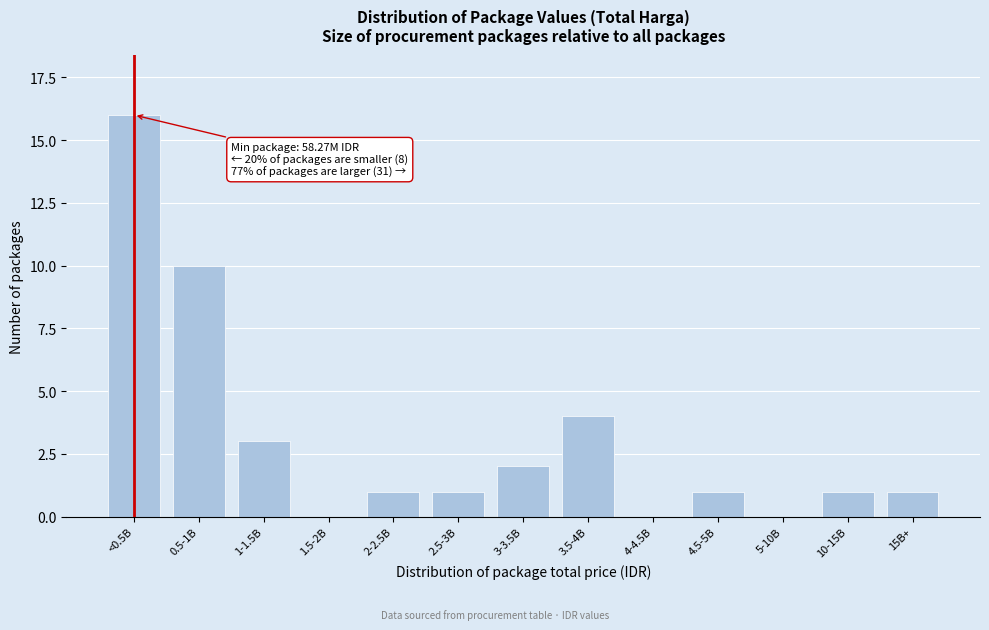

Reading right to left, extract all data points from this chart.

15B+=1	10-15B=1	5-10B=0	4.5-5B=1	4-4.5B=0	3.5-4B=4	3-3.5B=2	2.5-3B=1	2-2.5B=1	1.5-2B=0	1-1.5B=3	0.5-1B=10	<0.5B=16